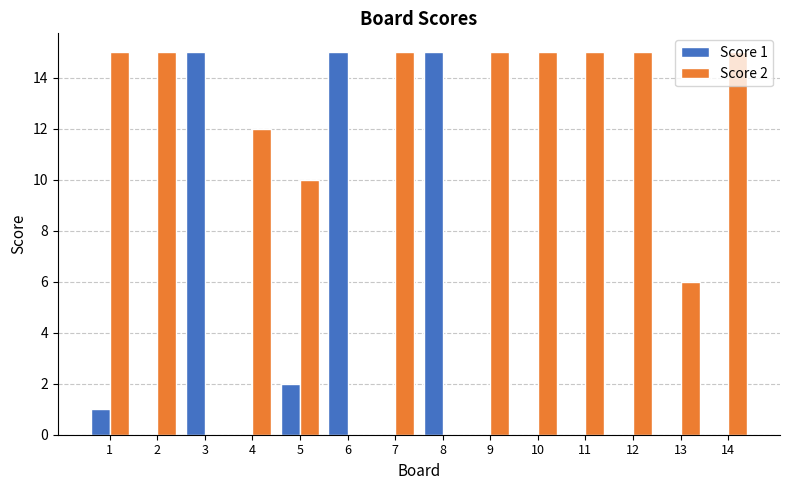

What is the greatest value displayed?

15